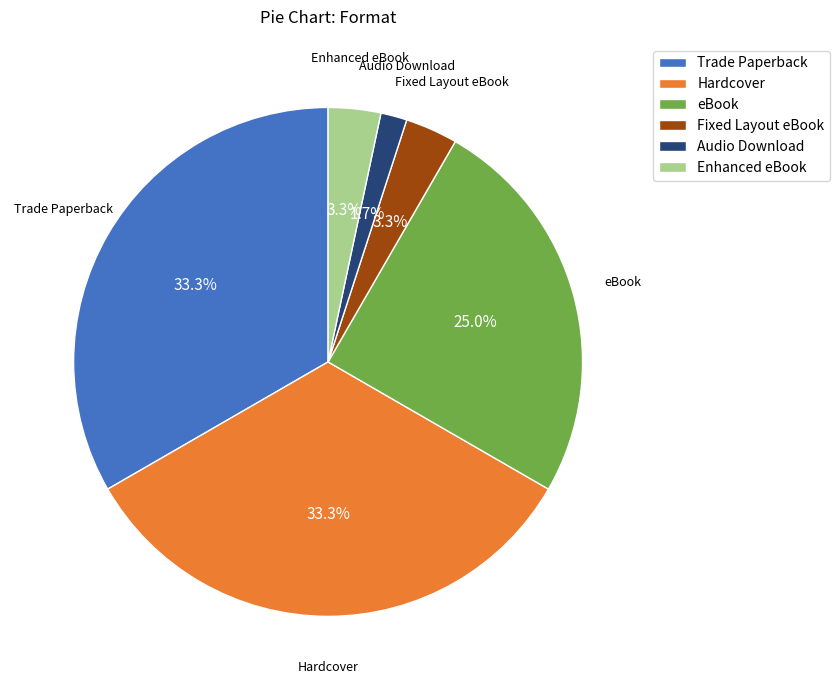

Is it true that Trade Paperback is 27% of the pie?

False